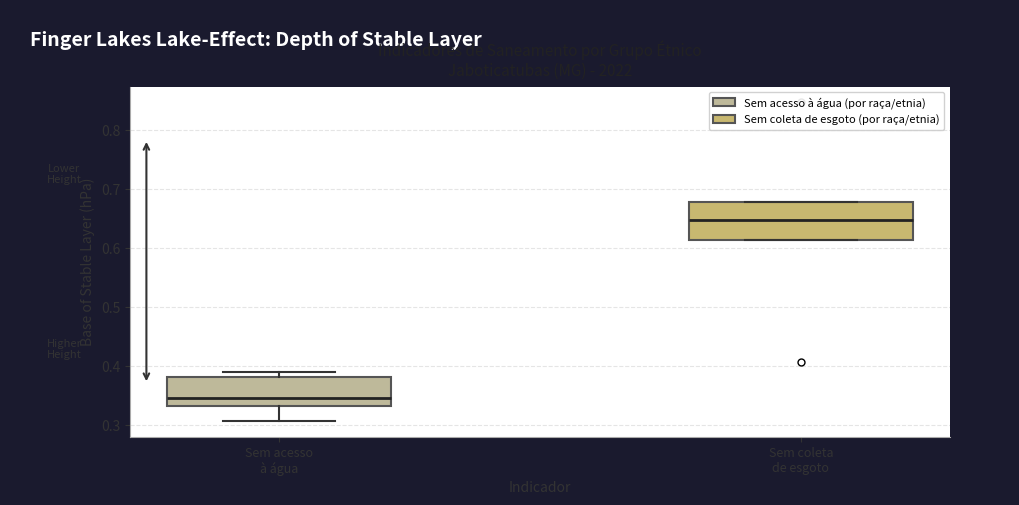

Comparing the boxes themselves (not the whiskers), which one is the tallest?

Sem coleta de esgoto